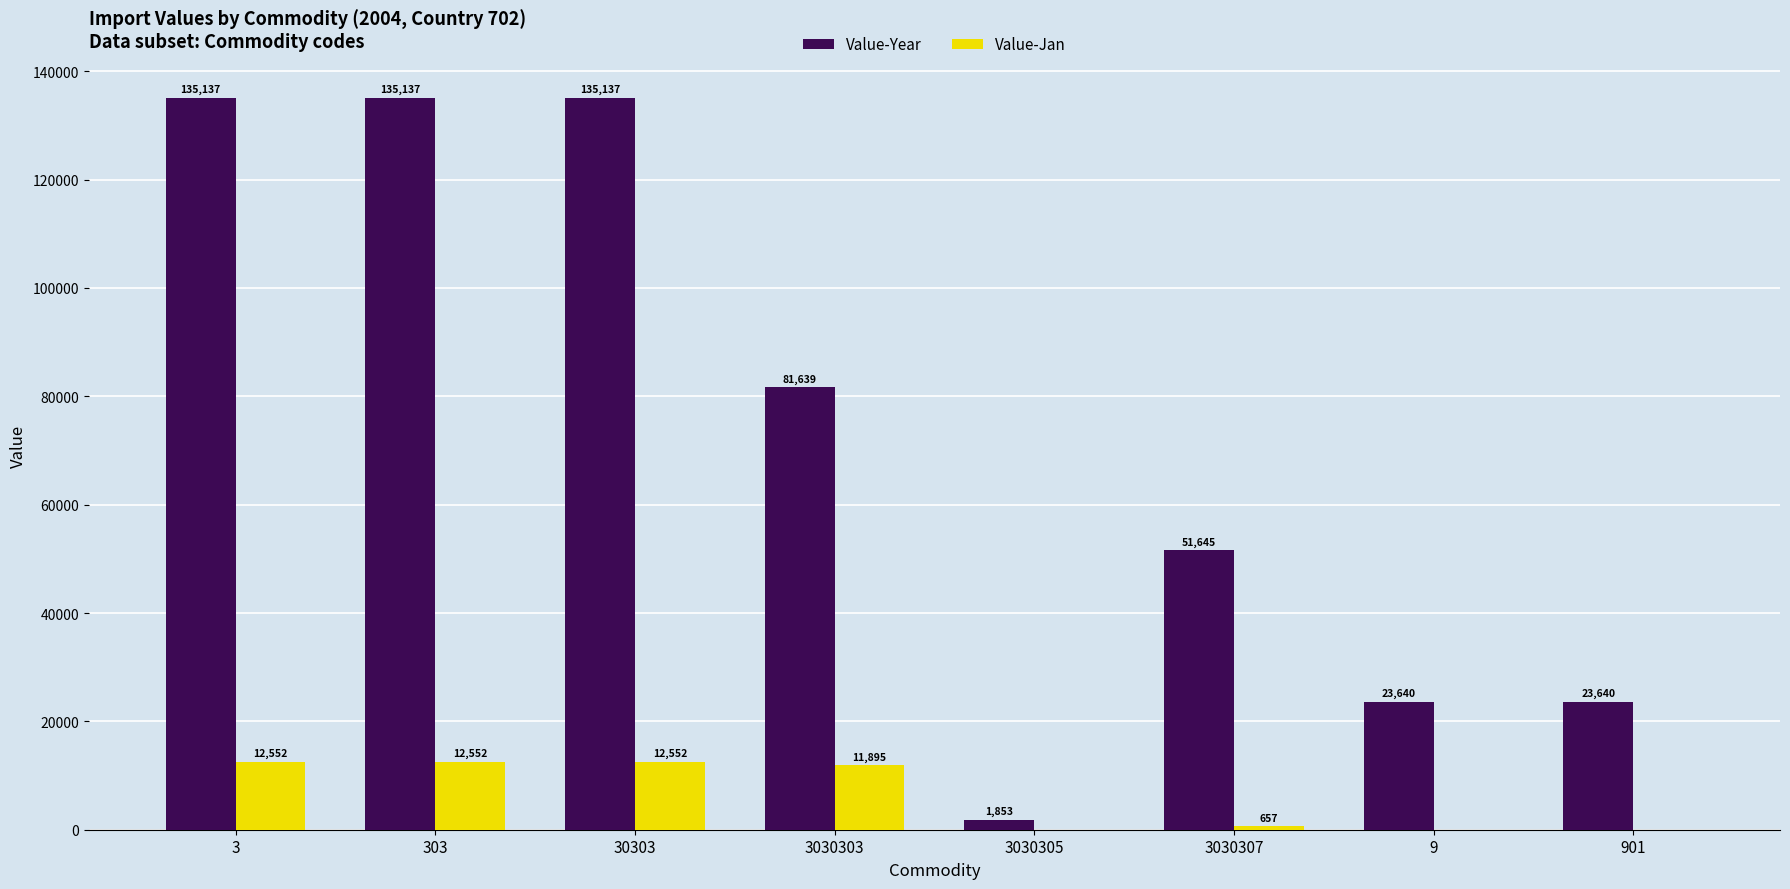

How many groups of bars are there?

8